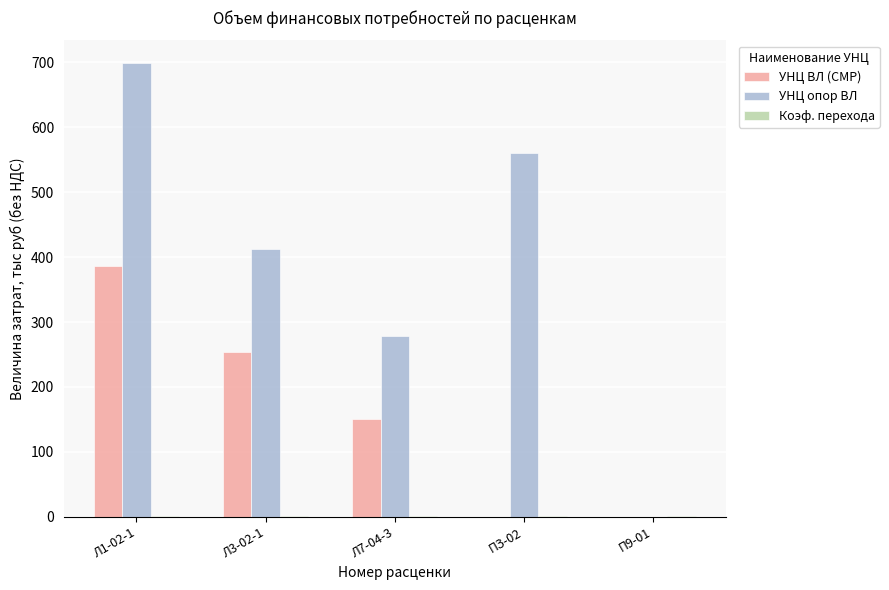

What is the maximum value for УНЦ ВЛ (СМР)?

386.6